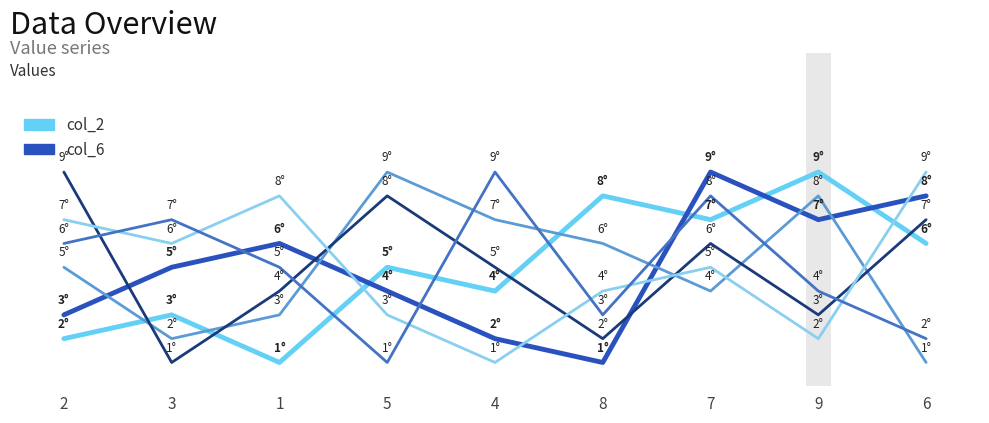

Is this an area chart (filled region under the line)?

No